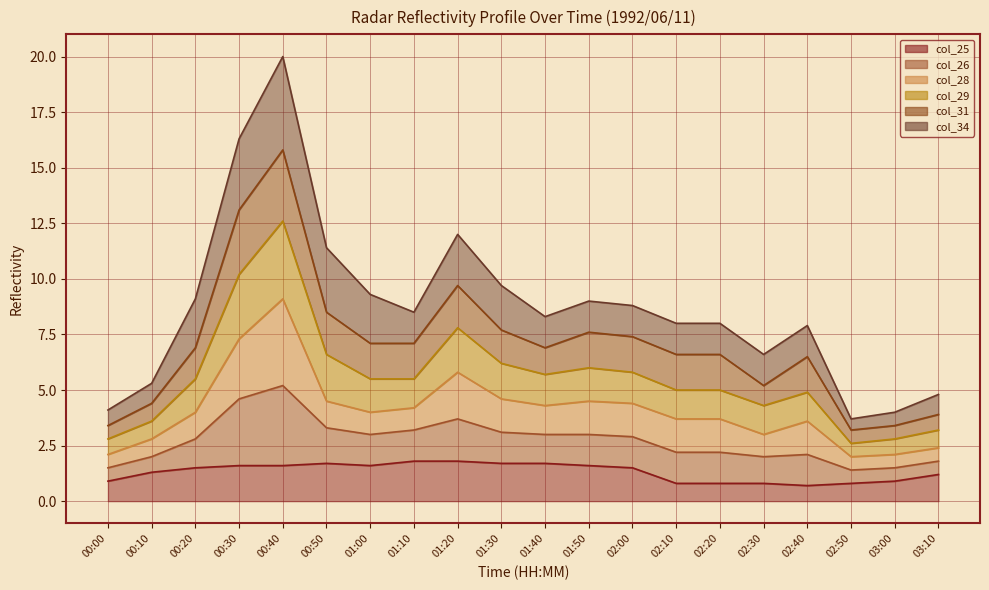

What is the lowest value of the col_25 series?

0.7